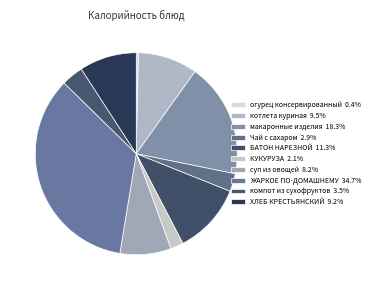

To the nearest percent, what percentage of the pie is макаронные изделия?

18%